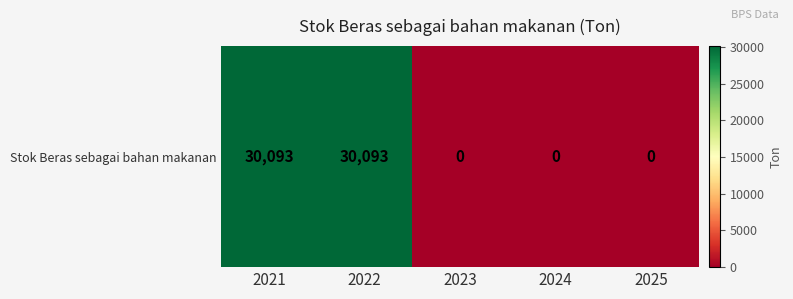

What is the change in value from 2021 to 2024?

-30093